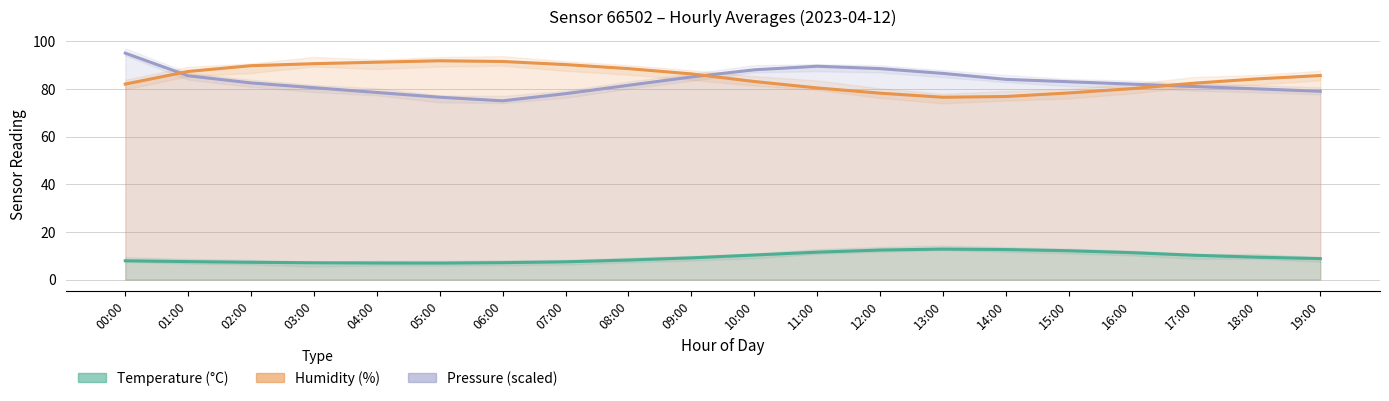

True or false: Humidity (%) has a value of 80.1 at 16:00.

True